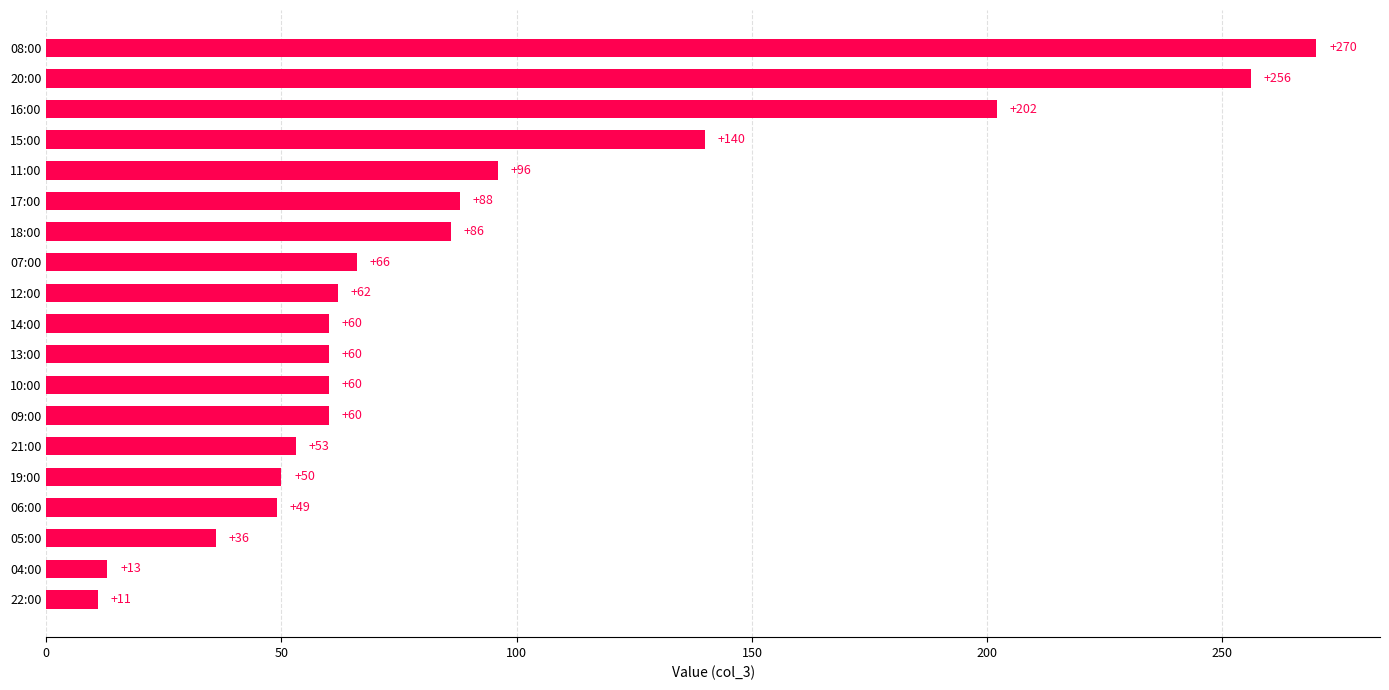

The value at 14:00 is 60. True or false?

True